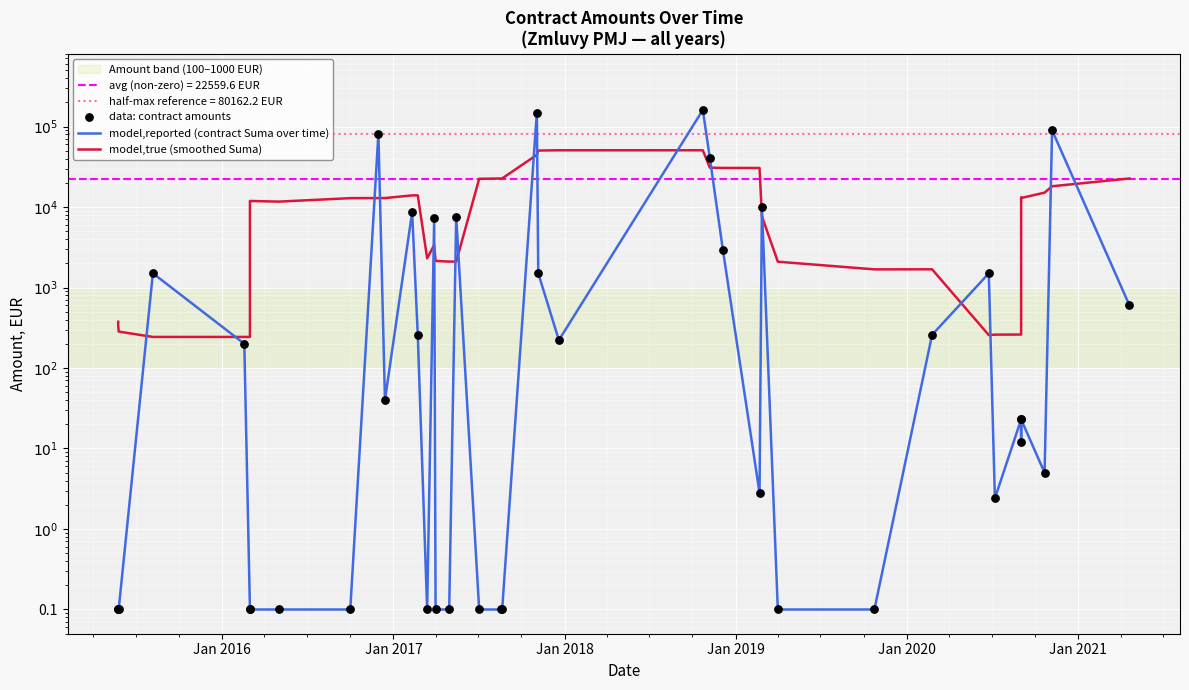

Which series has the largest total across all categories?

model,reported (contract Suma over time)